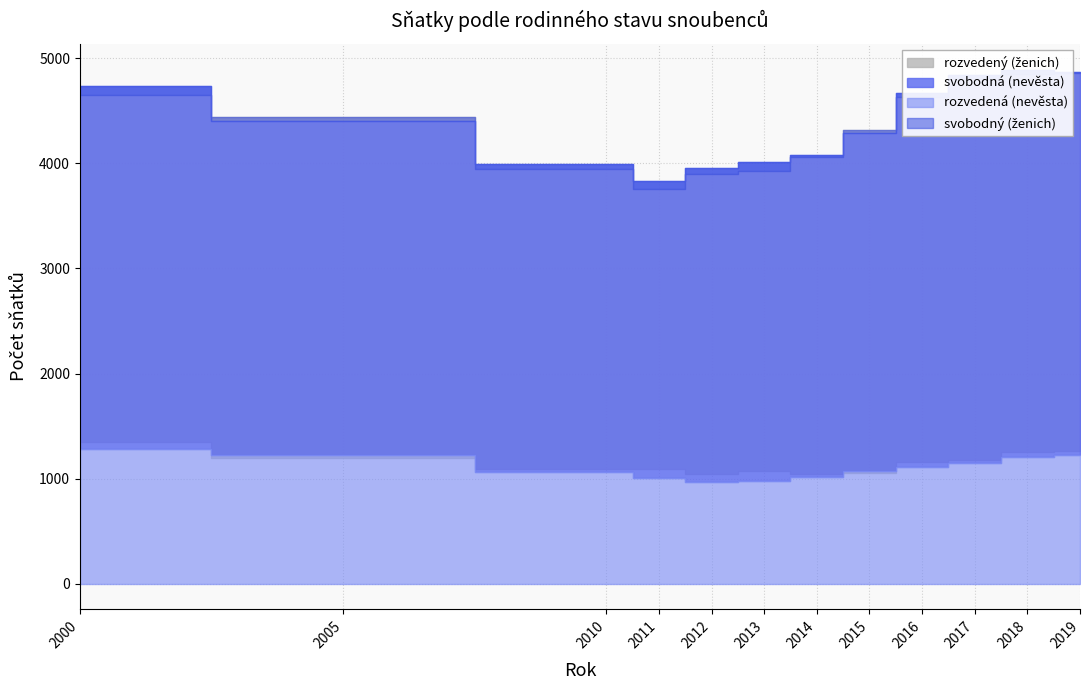

True or false: rozvedená (nevěsta) and svobodný (ženich) cross at least once.

False